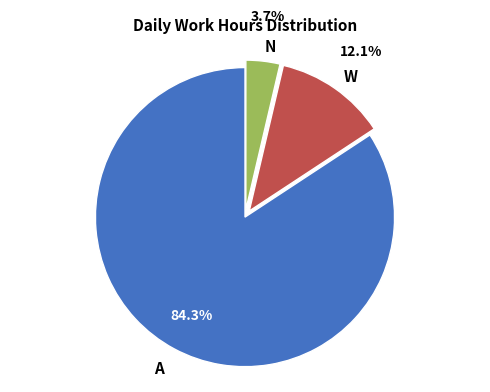

Does any single category account for the majority?

Yes